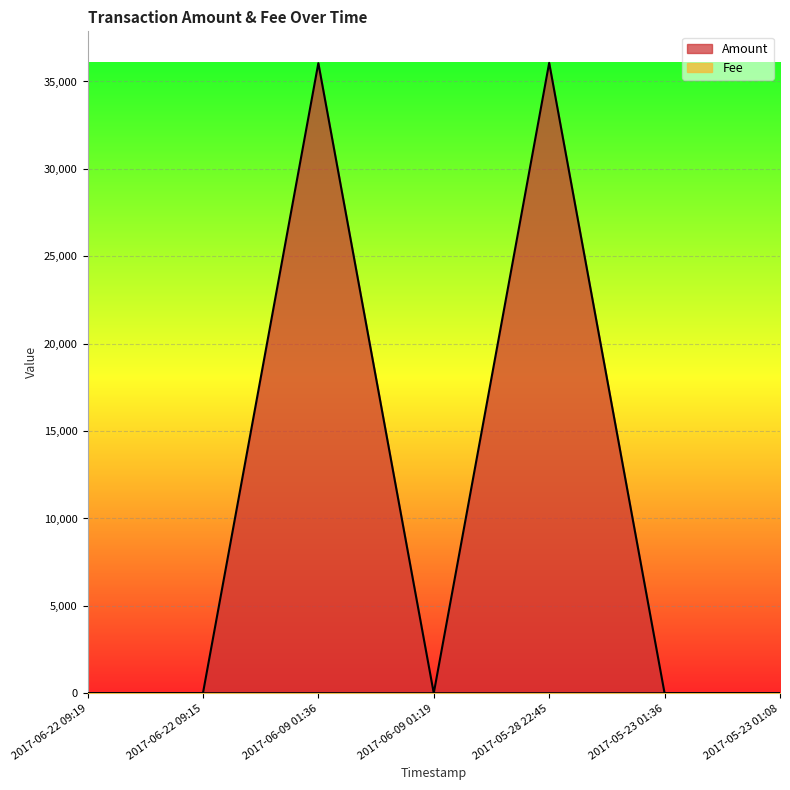

The Fee series shows 1 at 2017-06-22 09:19. True or false?

True